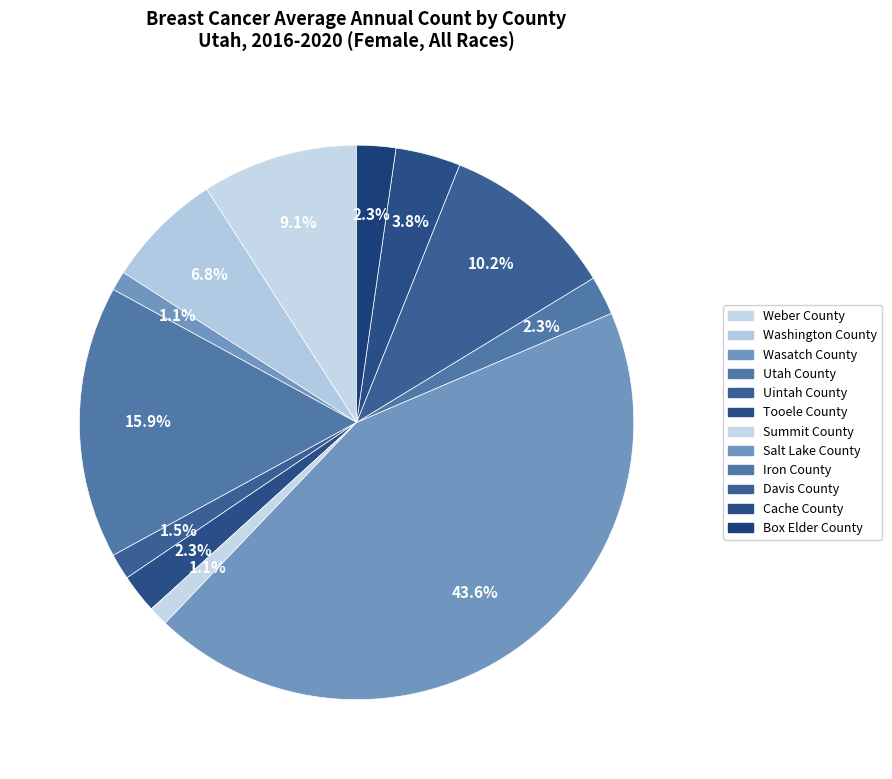

How many slices are in this pie chart?

12